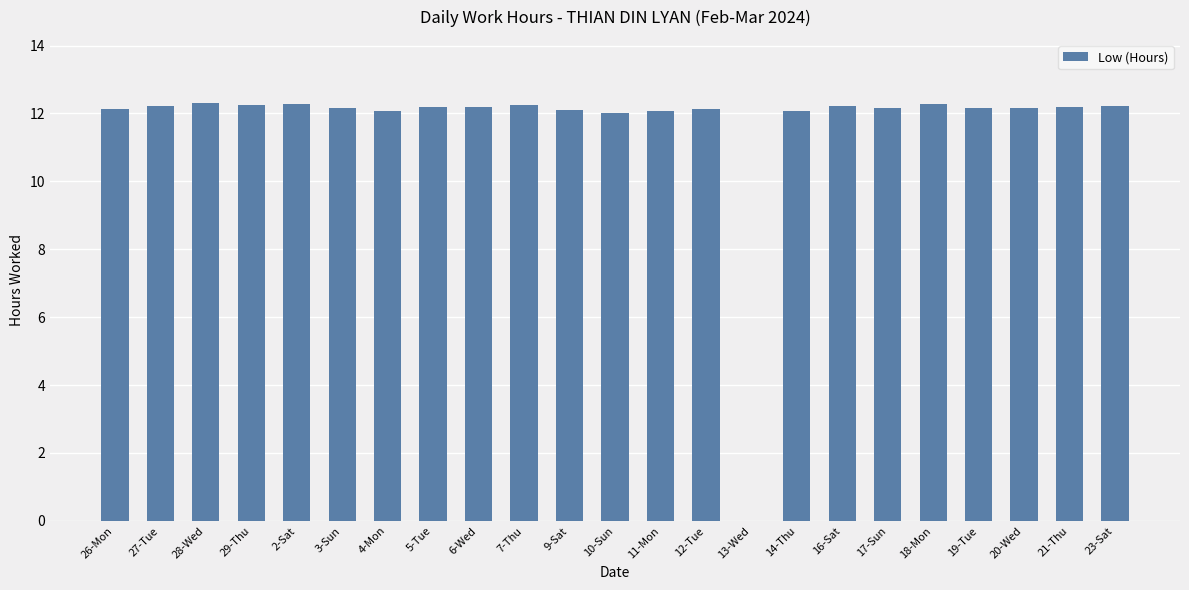

Read the value at 11-Mon.

12.1